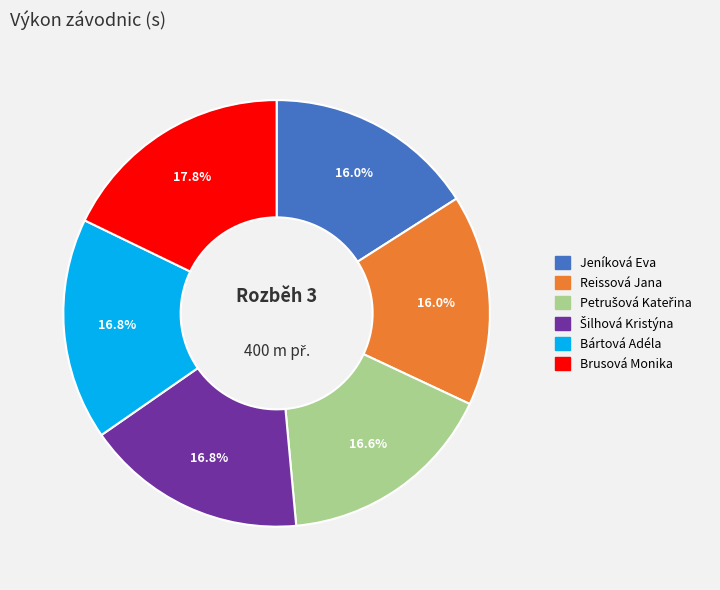

What is the largest slice in the pie chart?

Brusová Monika